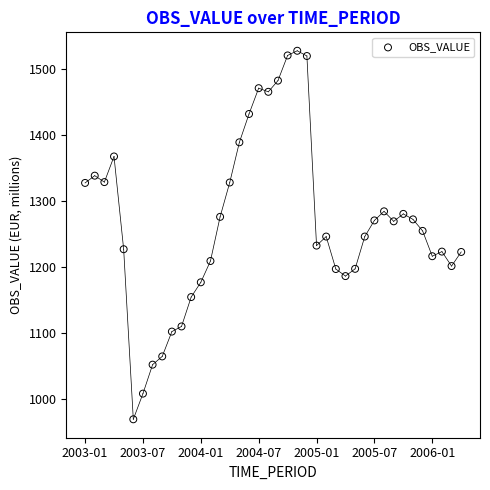

What is the range of Y values (max minus min)?

557.2